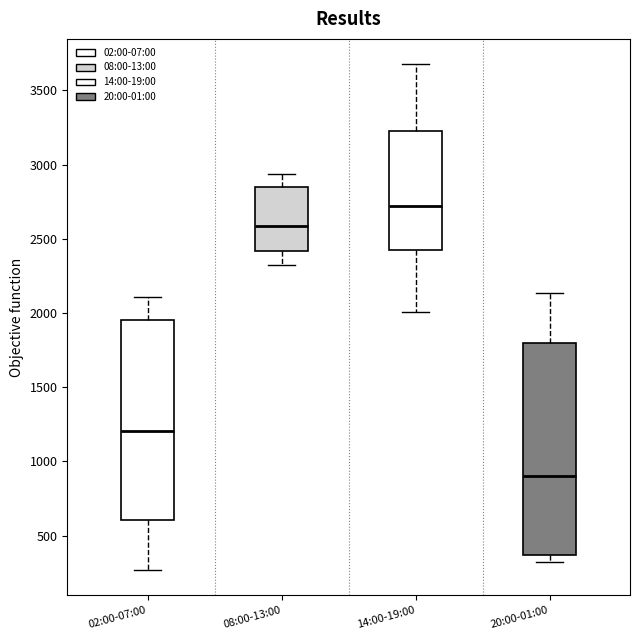

Reading left to right, transcribe this box plot: for each box, give where its median line is, the range the box spans, and where its two whiskers end, as read against the y-axis. The values are not printed on the chart, so give them approximately, as read against the axis.

02:00-07:00: median 1200, box 600 to 1950, whiskers 250 to 2100
08:00-13:00: median 2600, box 2400 to 2850, whiskers 2350 to 2950
14:00-19:00: median 2700, box 2400 to 3200, whiskers 2000 to 3700
20:00-01:00: median 900, box 350 to 1800, whiskers 300 to 2150